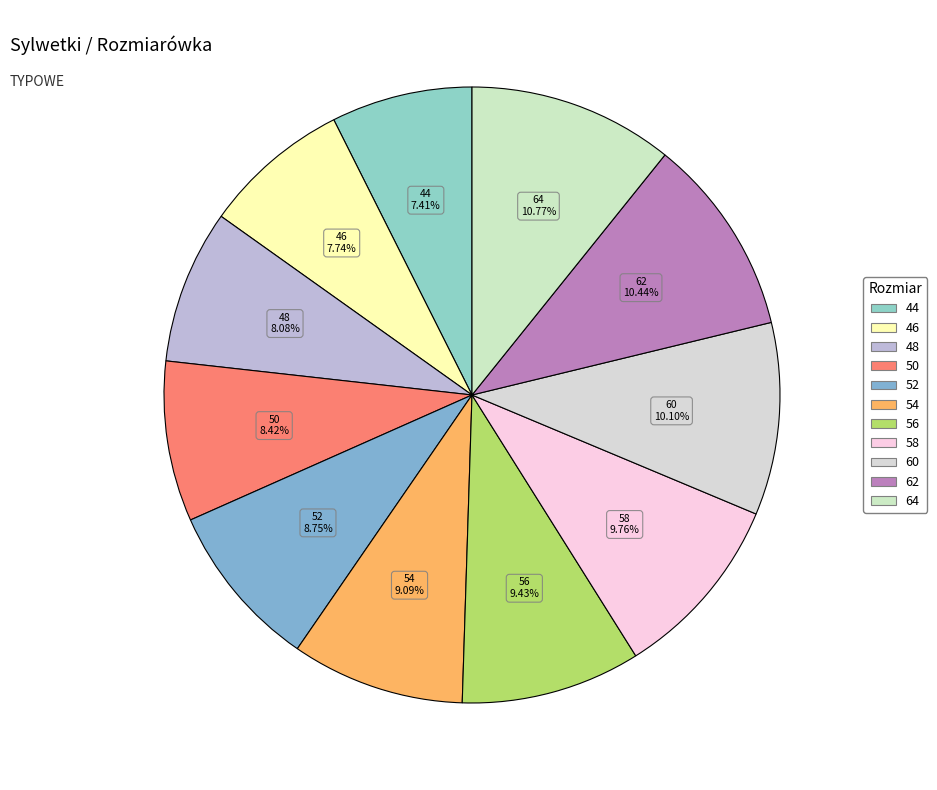

To the nearest percent, what portion does 58 represent?

10%